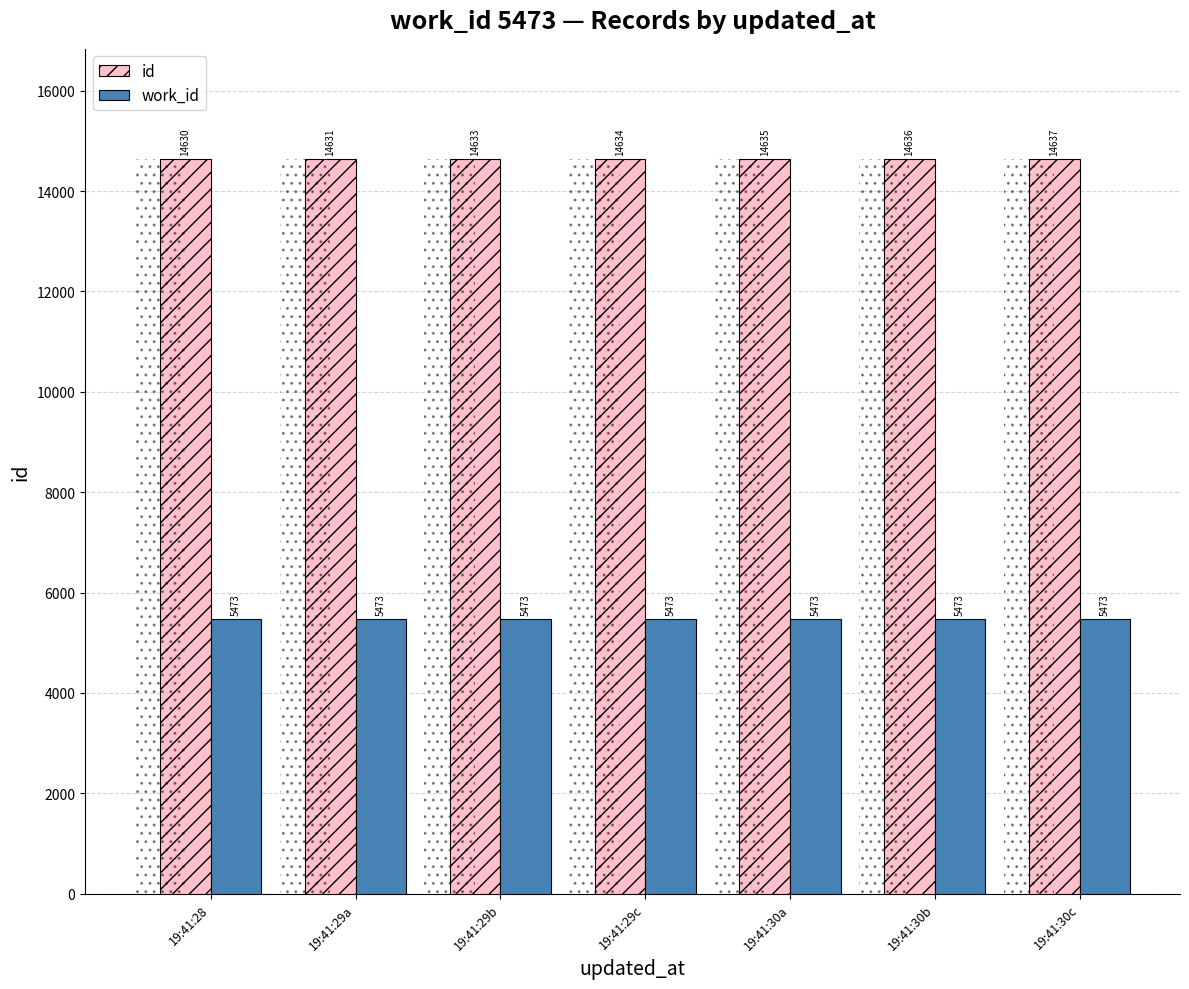

What value does the work_id series have at 19:41:29b?

5473